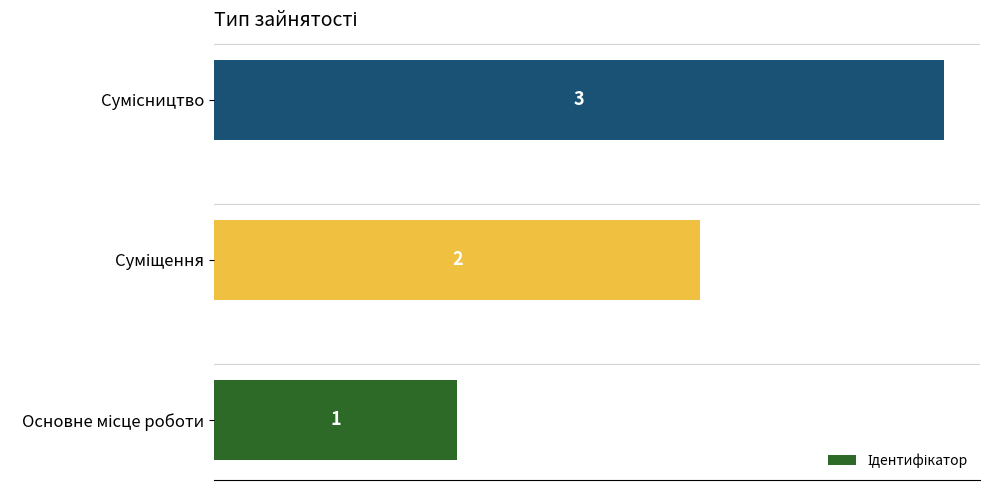

What is the difference between the second highest and minimum values?

1